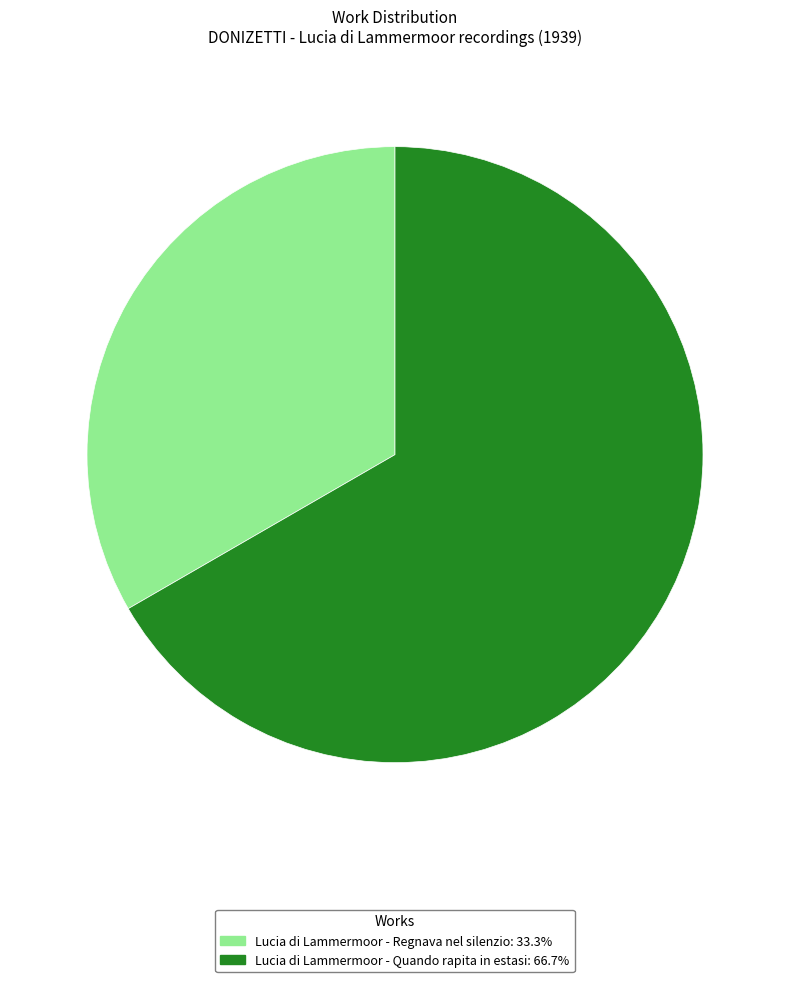

Rank the categories by value from lowest to highest.

Lucia di Lammermoor - Regnava nel silenzio, Lucia di Lammermoor - Quando rapita in estasi